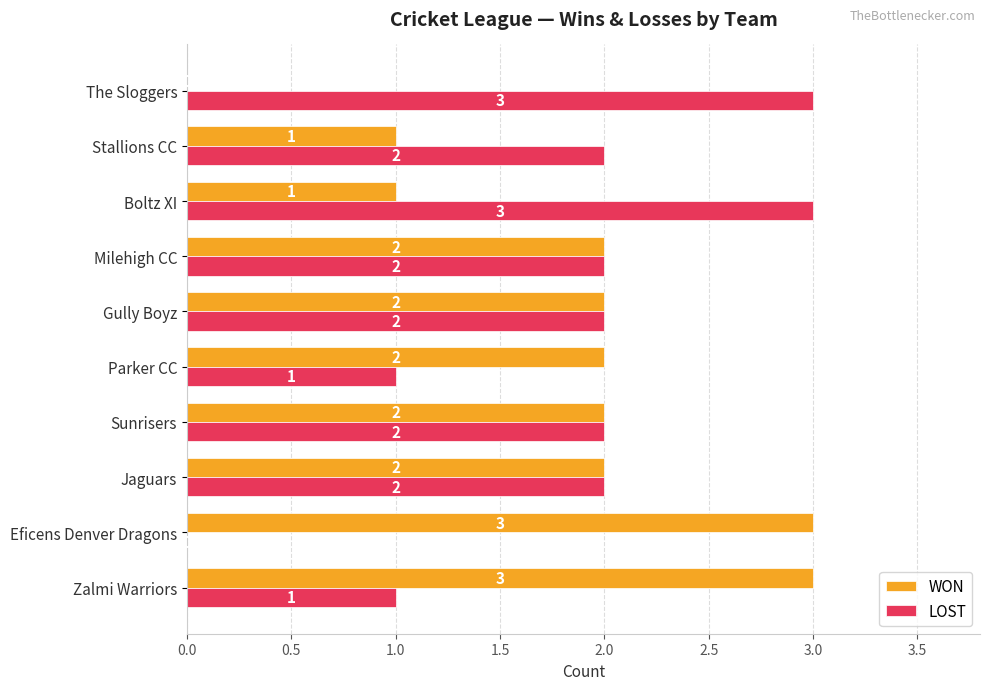

How many LOST values are between 1 and 2?

7